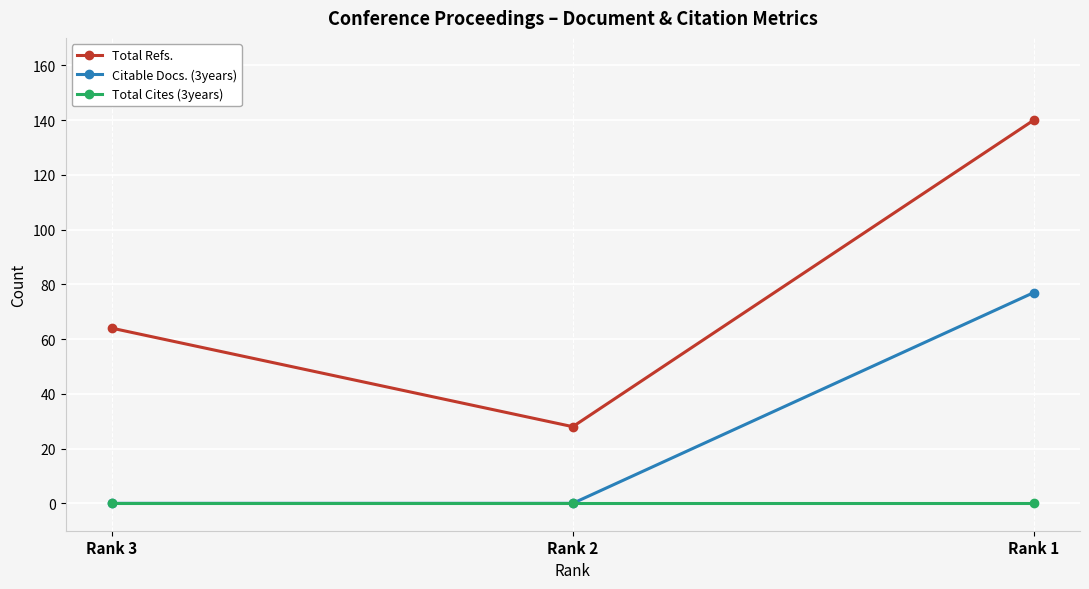

Count the Total Refs. values in the range 28 to 140.

3